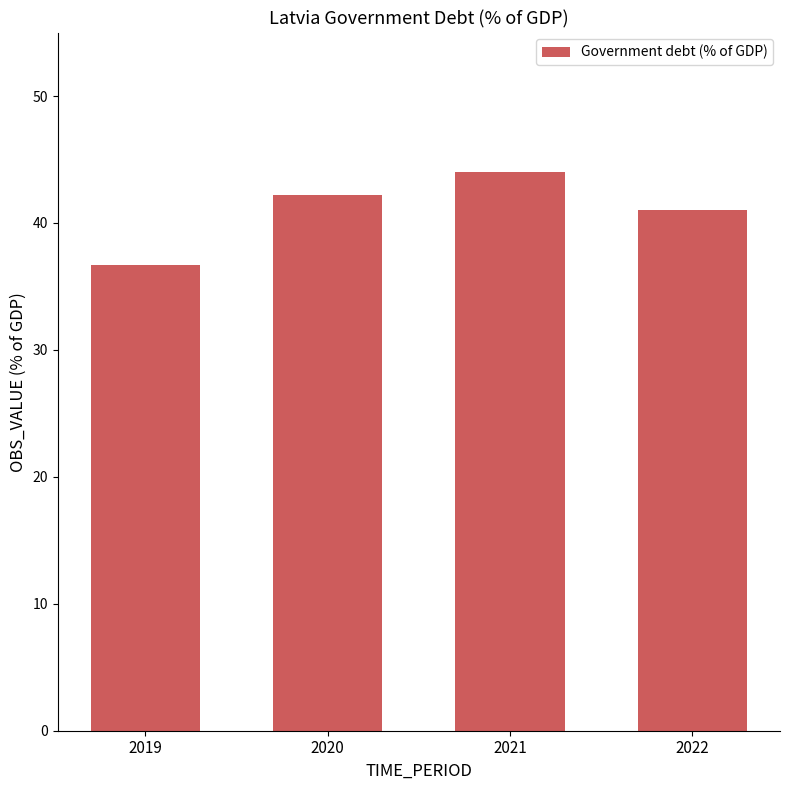

Reading left to right, what are all the values shown in this chart?

2019=36.7	2020=42.2	2021=44.0	2022=41.0